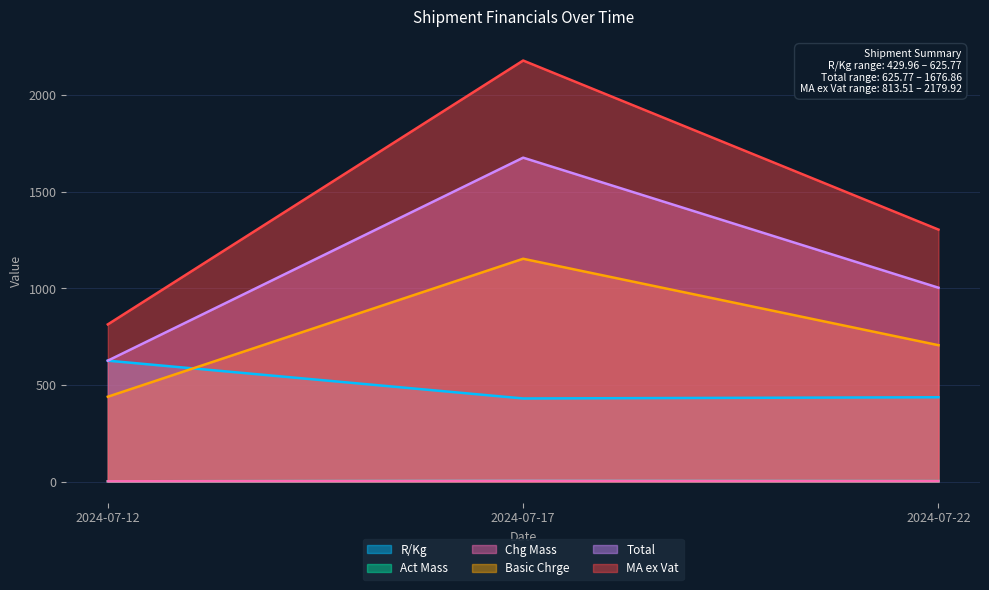

What is the spread (max minus min) of values at 2024-07-22?

1302.2